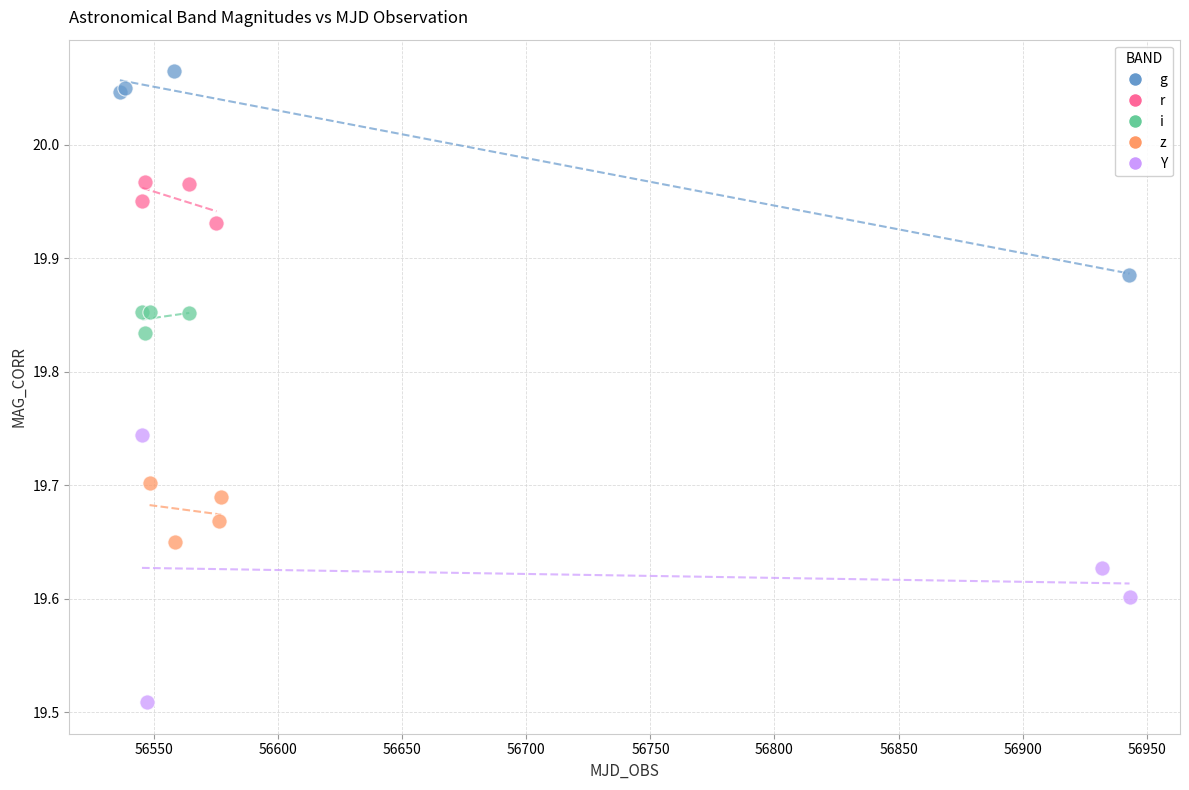

What are all the series names shown in the legend?

g, r, i, z, Y